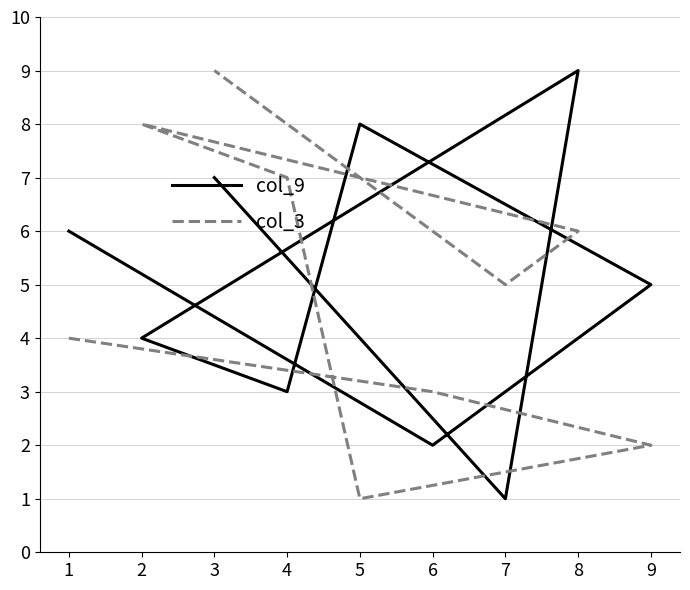

What is the minimum value for col_9?

1